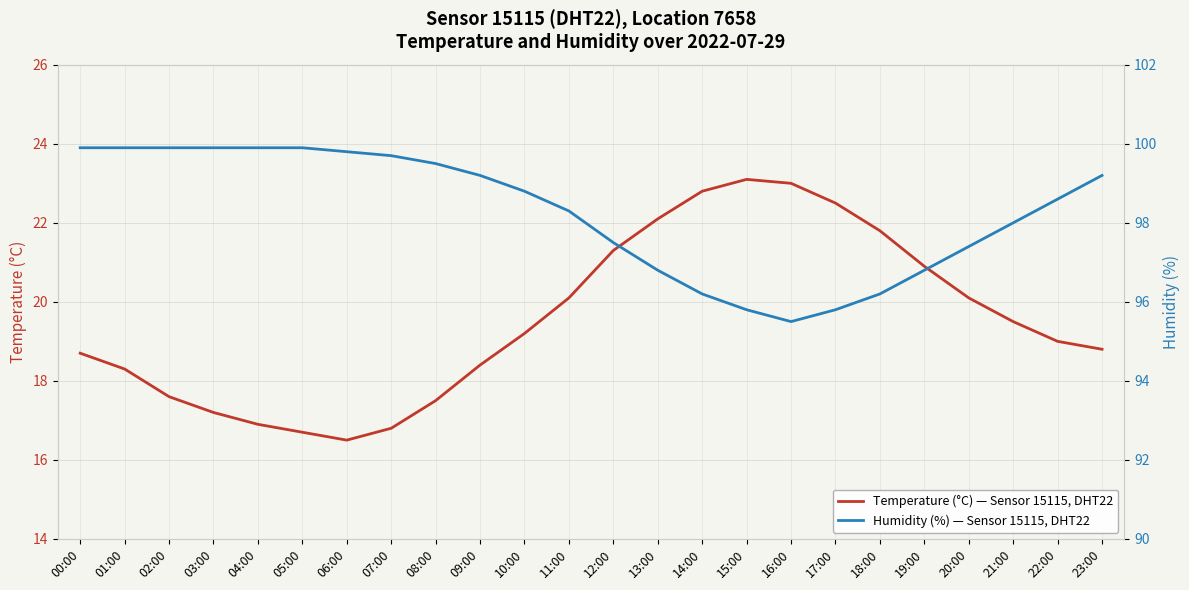

Rank the series by their maximum value, from highest to lowest.

Humidity (%) — Sensor 15115, DHT22, Temperature (°C) — Sensor 15115, DHT22